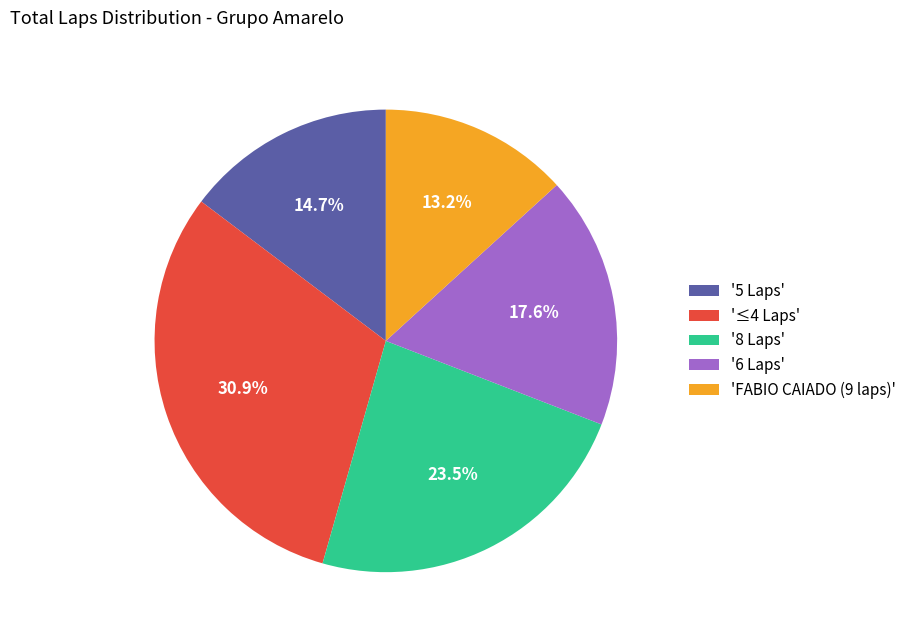

Count the number of slices in the pie.

5